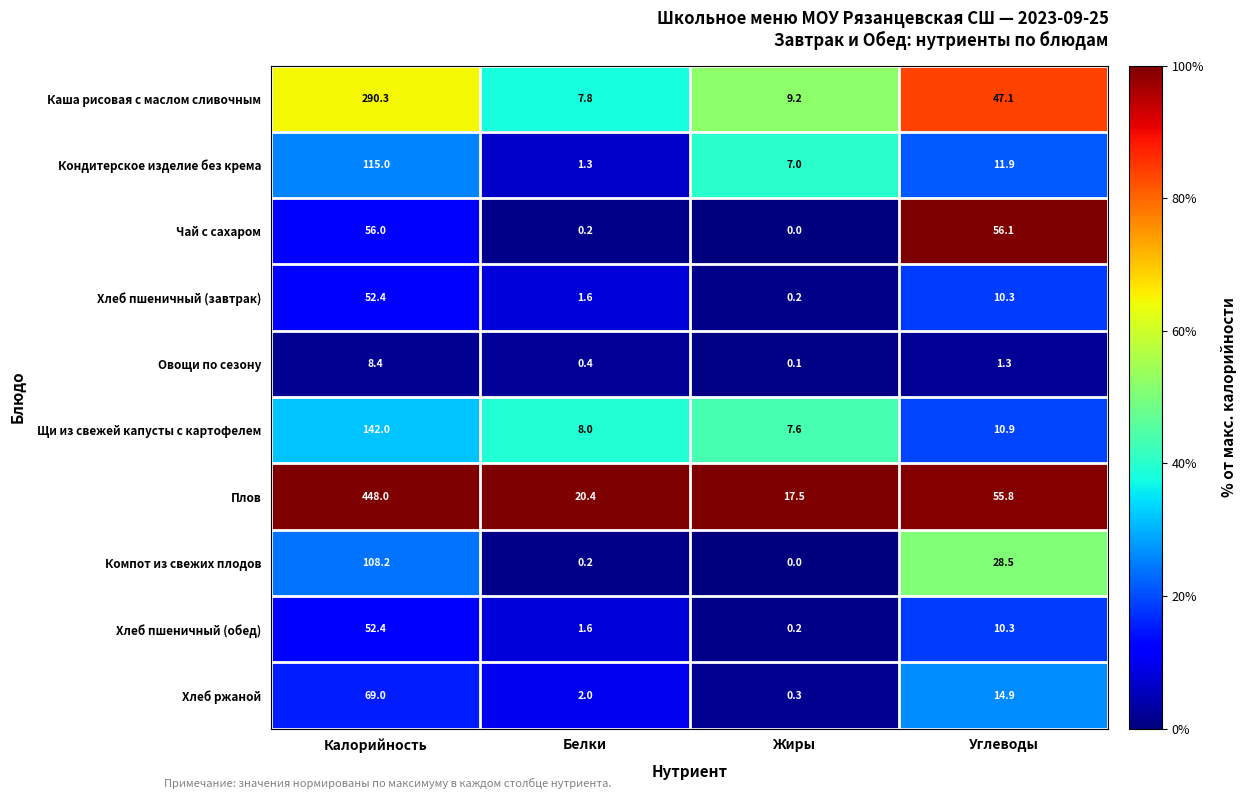

Which series has the largest range (max minus min)?

Плов